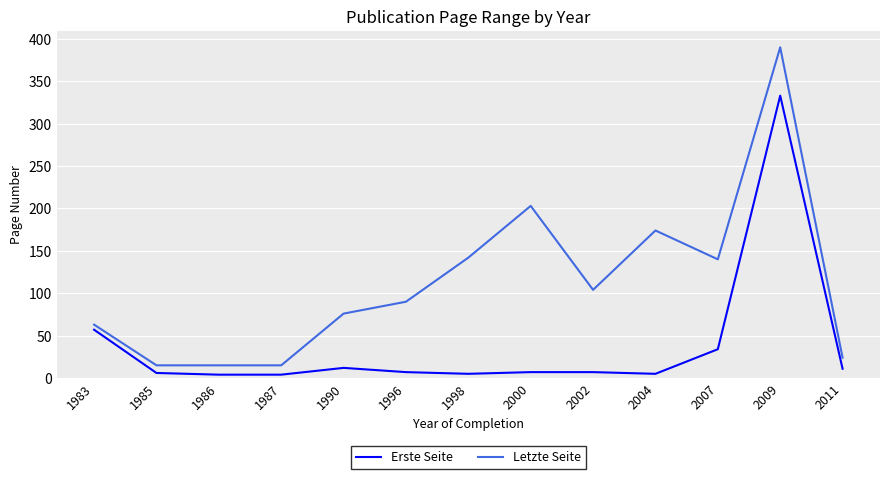

Between 1998 and 2007, which series saw the biggest shift?

Erste Seite